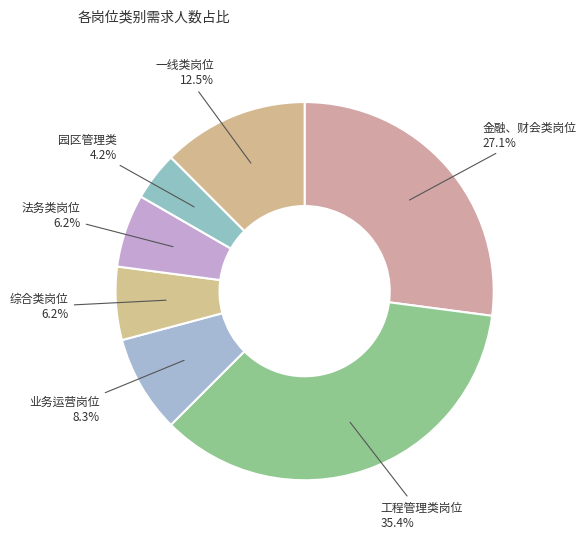

Between 园区管理类 and 一线类岗位, which is larger?

一线类岗位